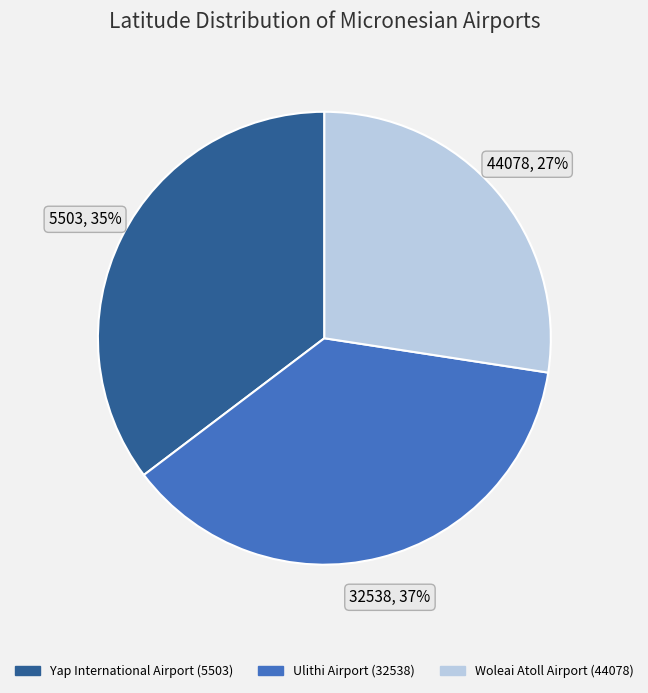

To the nearest percent, what is the difference between the Yap International Airport (5503) and Ulithi Airport (32538) slice percentages?

2%